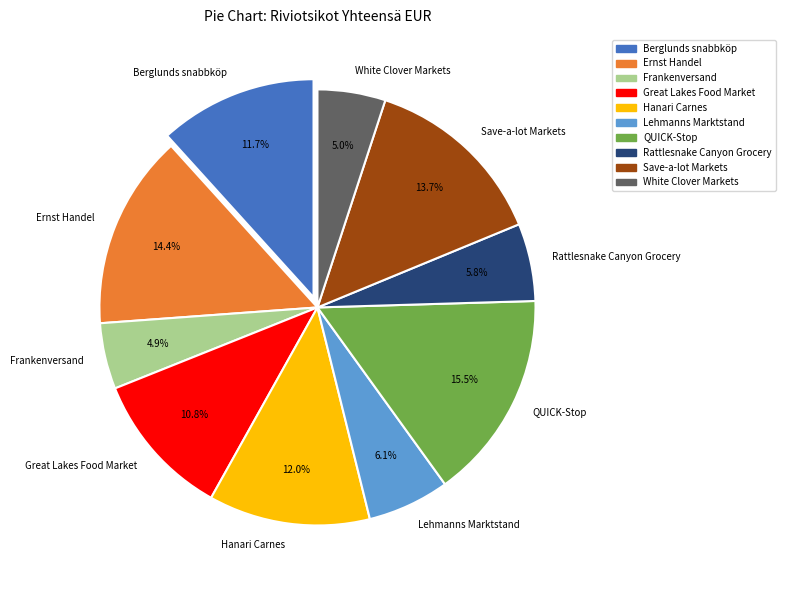

To the nearest percent, what portion does Ernst Handel represent?

14%